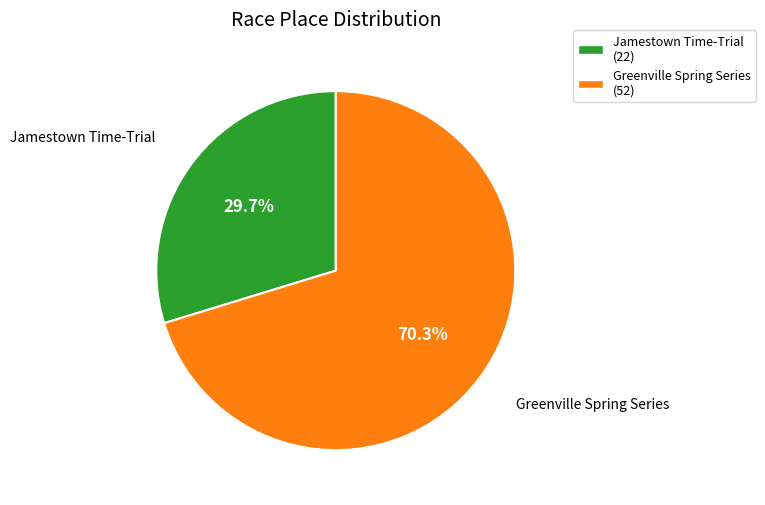

To the nearest percent, what is the average slice percentage?

50%